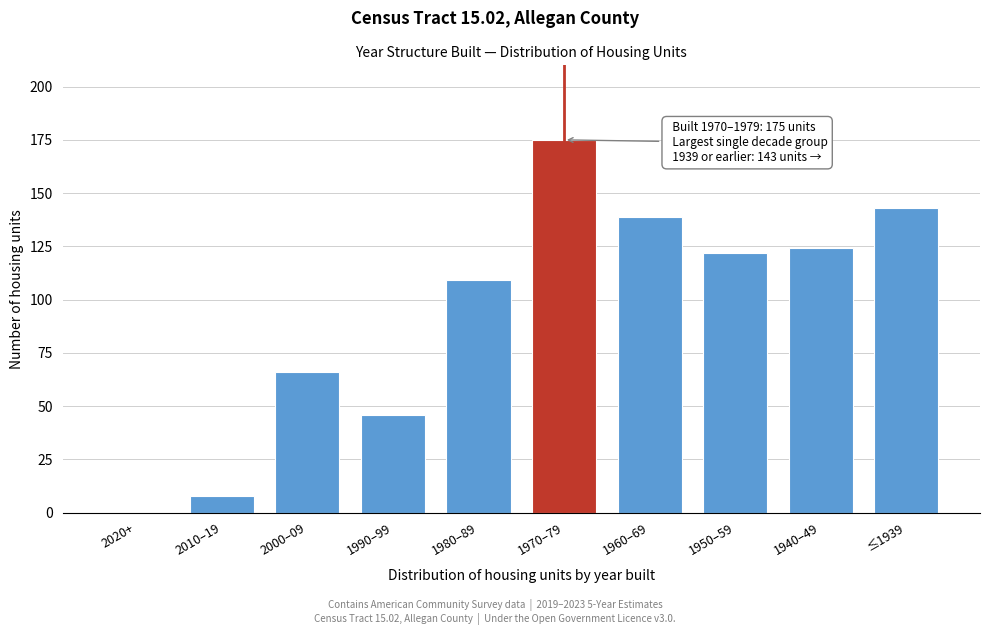

Reading left to right, transcribe all the data shown in this chart.

2020+=0	2010–19=8	2000–09=66	1990–99=46	1980–89=109	1970–79=175	1960–69=139	1950–59=122	1940–49=124	≤1939=143